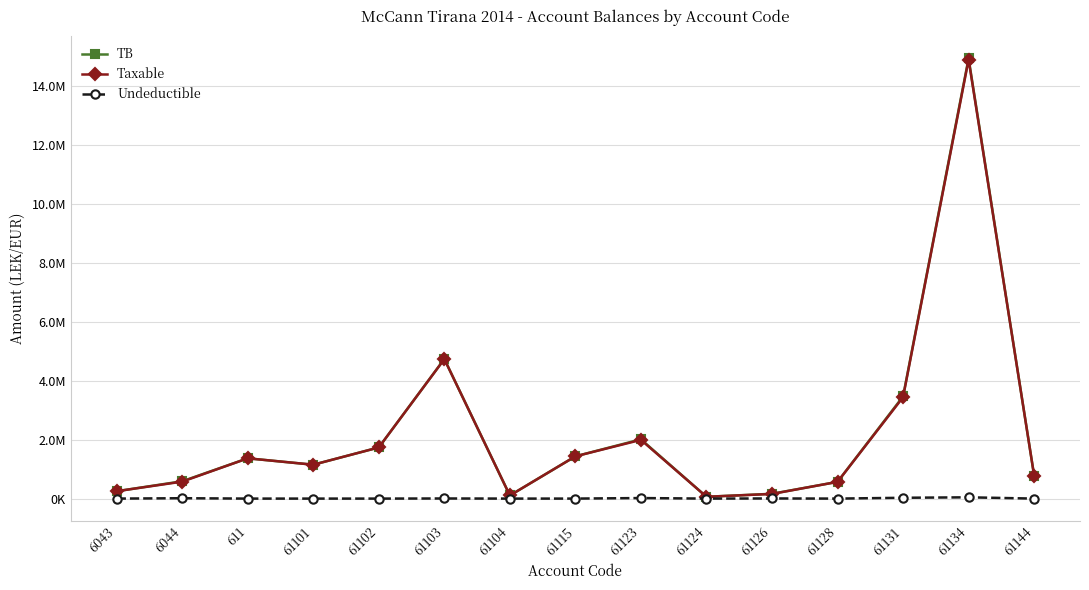

True or false: Undeductible and TB cross at least once.

False